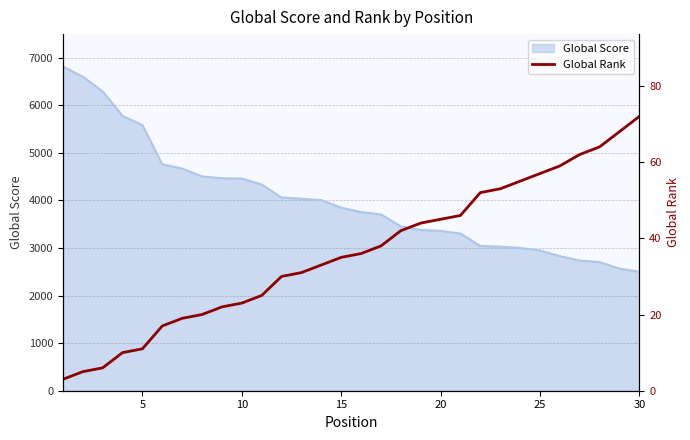

What is the lowest value of the Global Score series?

2502